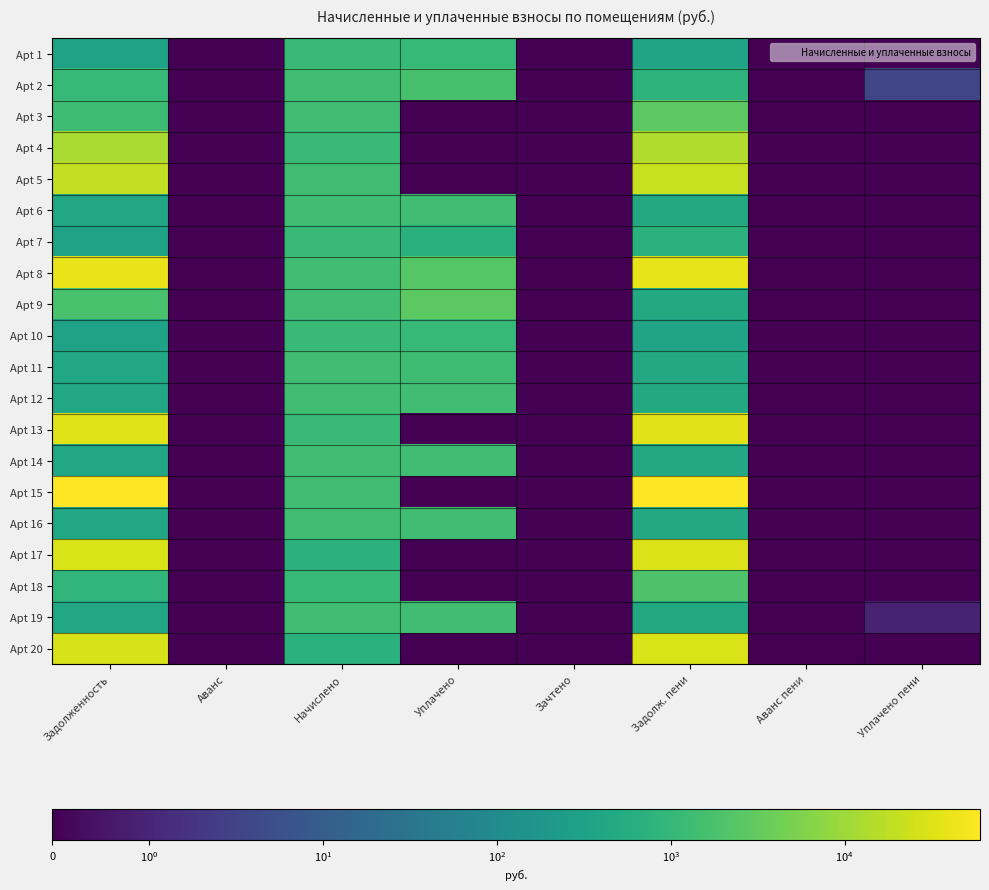

Reading right to left, extract all data points from this chart.

Apt 1: Уплачено пени=0.0	Аванс пени=0.0	Задолж. пени=360.8	Зачтено=0.0	Уплачено=1044.1	Начислено=1082.5	Аванс=0.0	Задолженность=322.4
Apt 2: Уплачено пени=3.7	Аванс пени=0.0	Задолж. пени=776.0	Зачтено=0.0	Уплачено=1661.8	Начислено=1396.6	Аванс=0.0	Задолженность=1041.2
Apt 3: Уплачено пени=0.0	Аванс пени=0.0	Задолж. пени=2707.5	Зачтено=0.0	Уплачено=0.0	Начислено=1412.8	Аванс=0.0	Задолженность=1265.9
Apt 4: Уплачено пени=0.0	Аванс пени=0.0	Задолж. пени=13890.4	Зачтено=0.0	Уплачено=0.0	Начислено=1087.8	Аванс=0.0	Задолженность=12500.7
Apt 5: Уплачено пени=0.0	Аванс пени=0.0	Задолж. пени=21767.4	Зачтено=0.0	Уплачено=0.0	Начислено=1399.4	Аванс=0.0	Задолженность=19892.2
Apt 6: Уплачено пени=0.0	Аванс пени=0.0	Задолж. пени=472.7	Зачтено=0.0	Уплачено=1367.8	Начислено=1418.1	Аванс=0.0	Задолженность=422.4
Apt 7: Уплачено пени=0.0	Аванс пени=0.0	Задолж. пени=727.2	Зачтено=0.0	Уплачено=688.5	Начислено=1090.8	Аванс=0.0	Задолженность=324.9
Apt 8: Уплачено пени=0.0	Аванс пени=0.0	Задолж. пени=38803.0	Зачтено=0.0	Уплачено=2400.0	Начислено=1406.8	Аванс=0.0	Задолженность=39025.4
Apt 9: Уплачено пени=0.0	Аванс пени=0.0	Задолж. пени=472.1	Зачтено=0.0	Уплачено=2766.1	Начислено=1414.2	Аванс=0.0	Задолженность=1803.0
Apt 10: Уплачено пени=0.0	Аванс пени=0.0	Задолж. пени=362.4	Зачтено=0.0	Уплачено=1048.6	Начислено=1087.1	Аванс=0.0	Задолженность=323.8
Apt 11: Уплачено пени=0.0	Аванс пени=0.0	Задолж. пени=467.2	Зачтено=0.0	Уплачено=1352.0	Начислено=1401.7	Аванс=0.0	Задолженность=417.5
Apt 12: Уплачено пени=0.0	Аванс пени=0.0	Задолж. пени=471.9	Зачтено=0.0	Уплачено=1365.6	Начислено=1415.8	Аванс=0.0	Задолженность=421.7
Apt 13: Уплачено пени=0.0	Аванс пени=0.0	Задолж. пени=34209.1	Зачтено=0.0	Уплачено=0.0	Начислено=1086.7	Аванс=0.0	Задолженность=32424.0
Apt 14: Уплачено пени=0.0	Аванс пени=0.0	Задолж. пени=468.5	Зачтено=0.0	Уплачено=1355.8	Начислено=1405.6	Аванс=0.0	Задолженность=418.7
Apt 15: Уплачено пени=0.0	Аванс пени=0.0	Задолж. пени=59988.2	Зачтено=0.0	Уплачено=0.0	Начислено=1415.5	Аванс=0.0	Задолженность=57377.6
Apt 16: Уплачено пени=0.0	Аванс пени=0.0	Задолж. пени=471.8	Зачтено=0.0	Уплачено=1365.1	Начислено=1415.3	Аванс=0.0	Задолженность=416.6
Apt 17: Уплачено пени=0.0	Аванс пени=0.0	Задолж. пени=31403.6	Зачтено=0.0	Уплачено=0.0	Начислено=740.6	Аванс=0.0	Задолженность=30030.5
Apt 18: Уплачено пени=0.0	Аванс пени=0.0	Задолж. пени=1961.3	Зачтено=0.0	Уплачено=0.0	Начислено=1024.2	Аванс=0.0	Задолженность=916.4
Apt 19: Уплачено пени=0.9	Аванс пени=0.0	Задолж. пени=471.9	Зачтено=0.0	Уплачено=1365.4	Начислено=1415.5	Аванс=0.0	Задолженность=421.7
Apt 20: Уплачено пени=0.0	Аванс пени=0.0	Задолж. пени=29402.3	Зачтено=0.0	Уплачено=0.0	Начислено=698.5	Аванс=0.0	Задолженность=28112.1